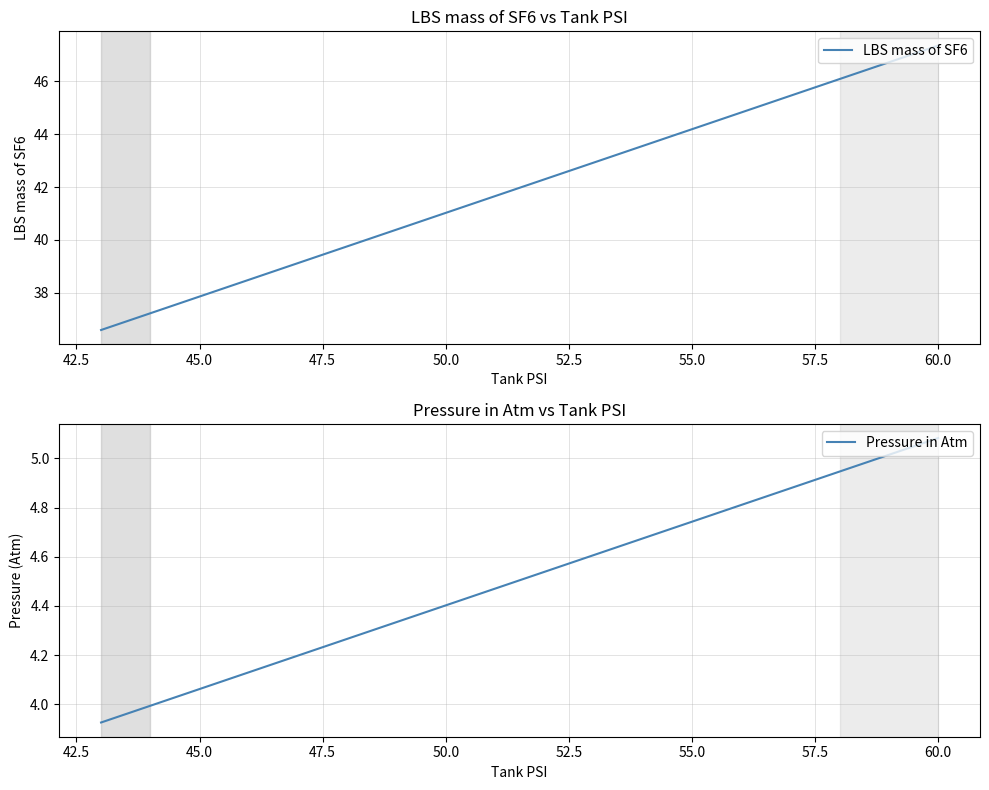

The value of Pressure in Atm at 55.0 is 4.7. True or false?

True